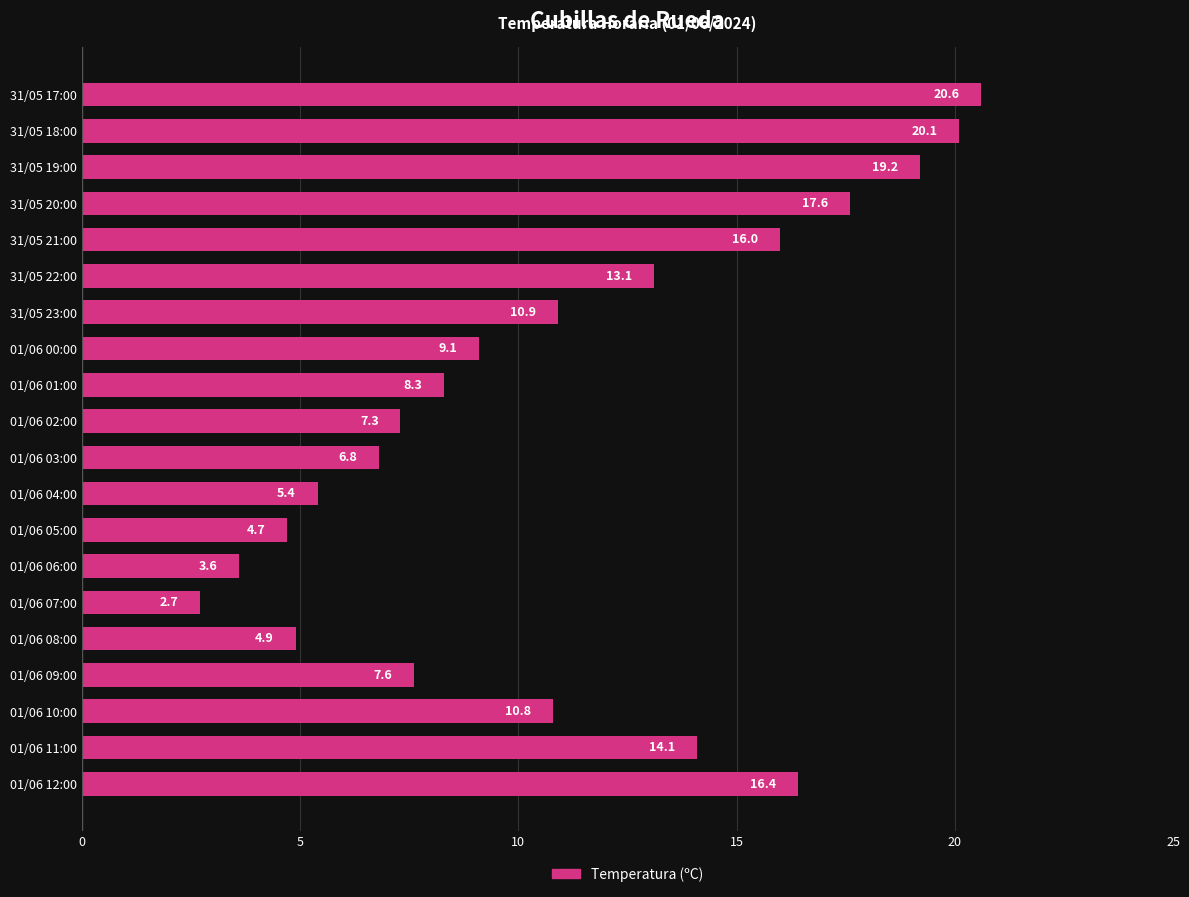

The chart shows a value of 3.6 at 01/06 06:00. True or false?

True